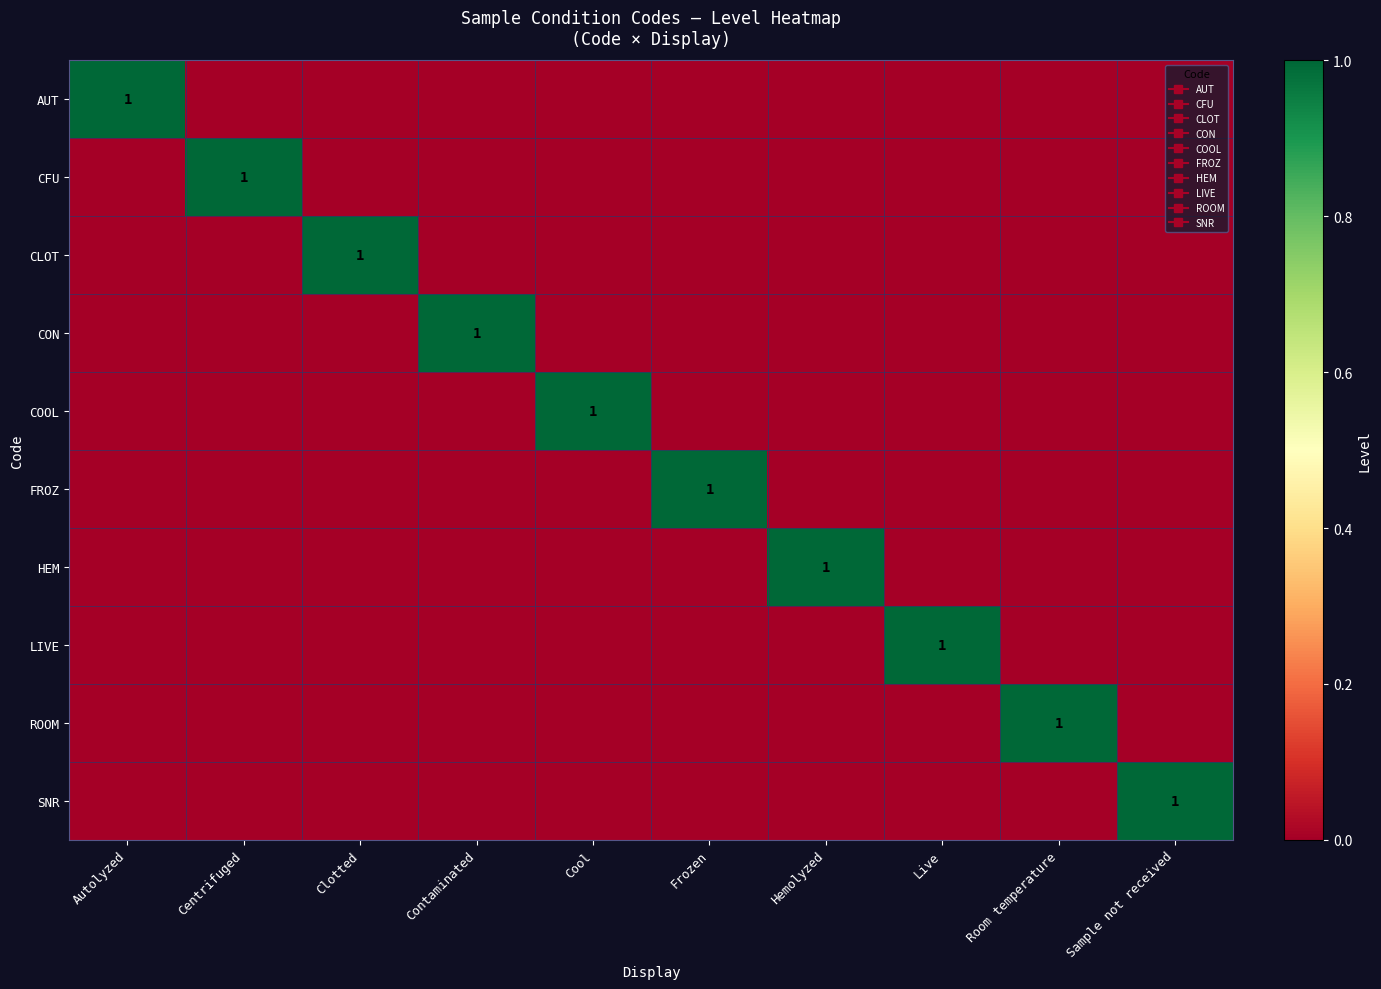

Which series has the widest spread of values?

AUT